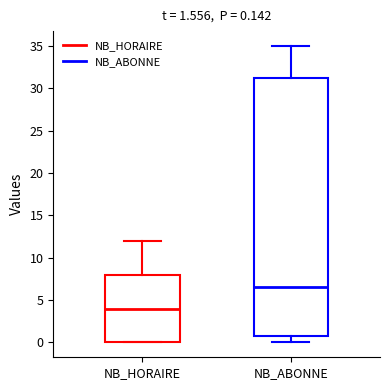

Which box is the tallest, from its lower edge to its upper edge?

NB_ABONNE